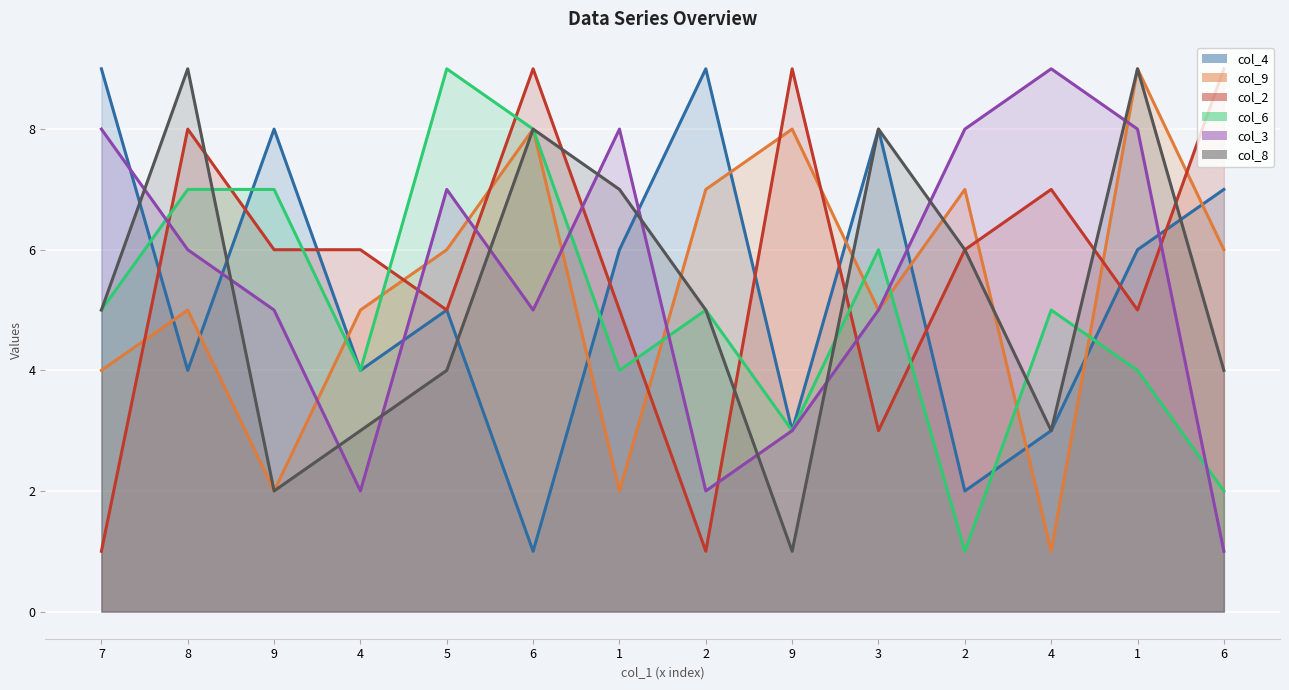

What is the sum of the col_4 values at 3 and 4?

11